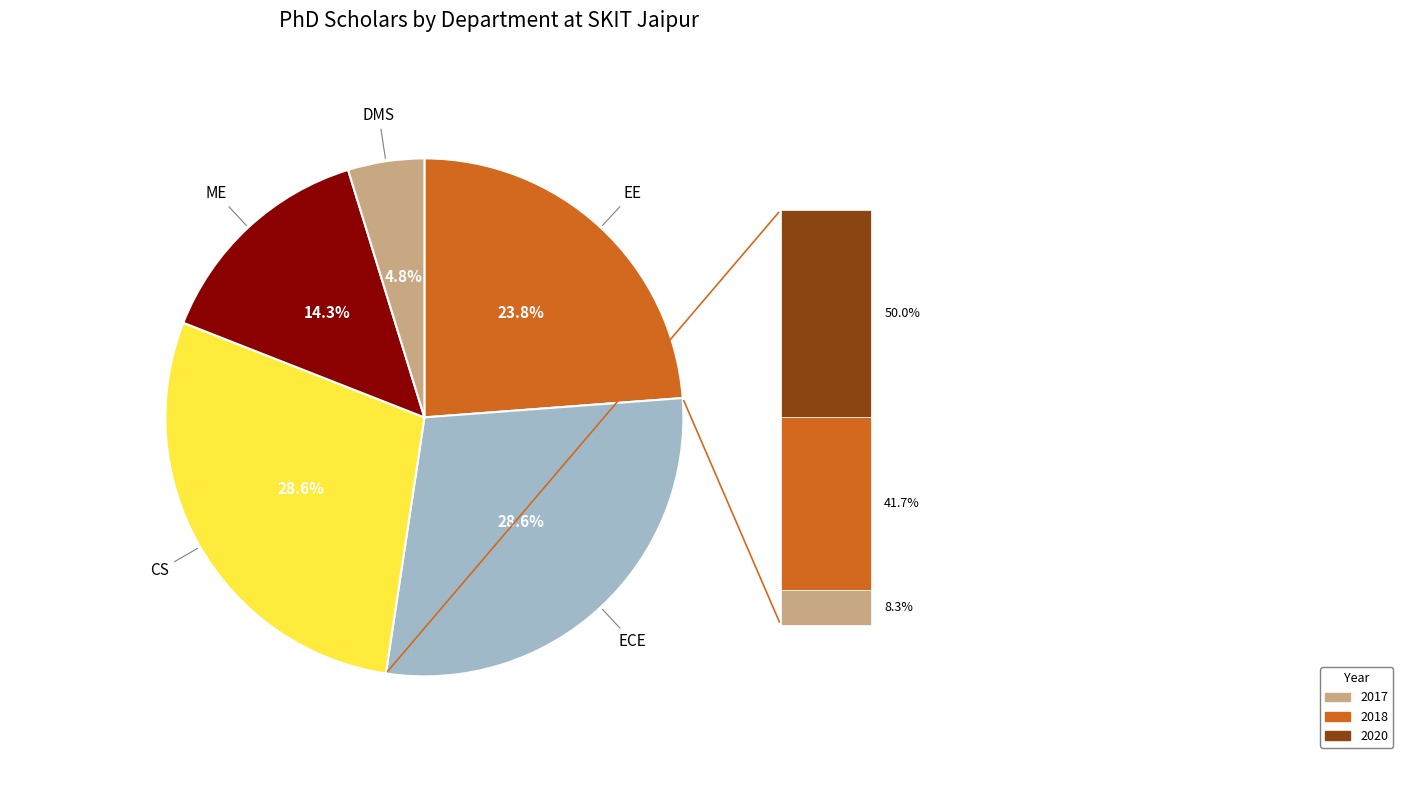

Is there a majority slice in this chart?

No